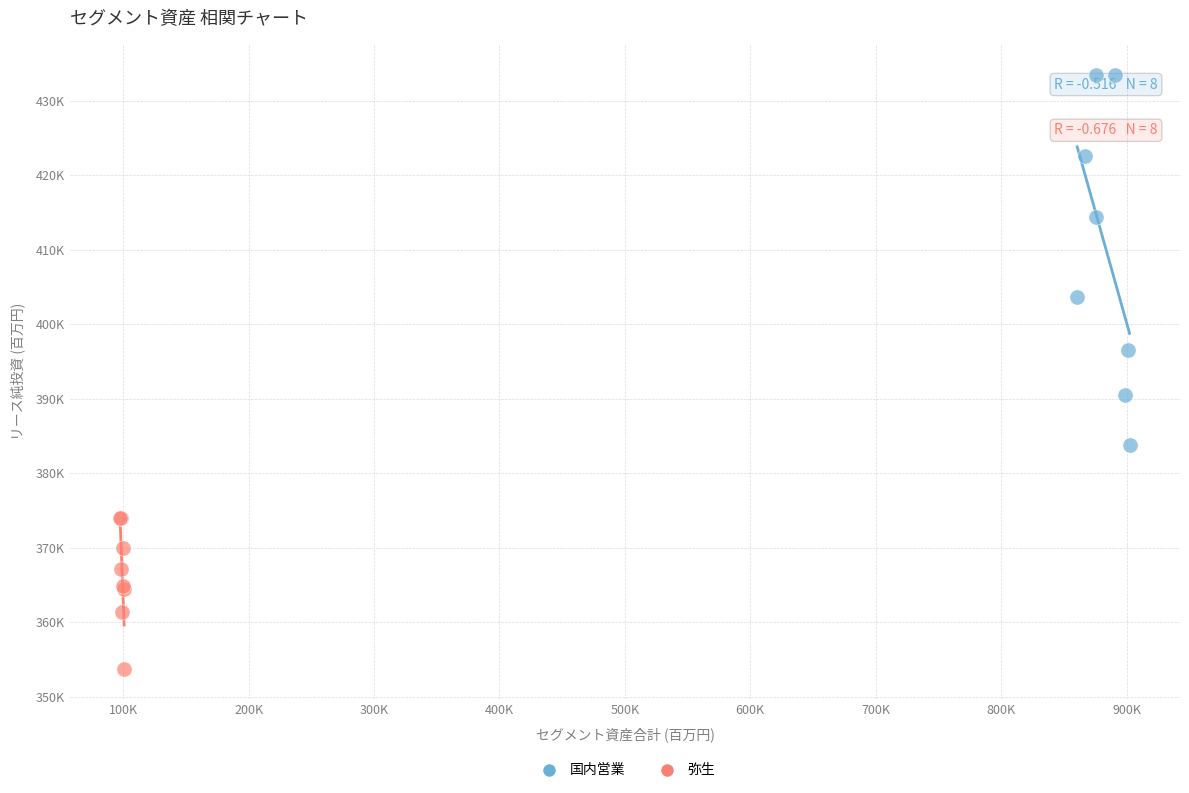

What are all the series names shown in the legend?

国内営業, 弥生